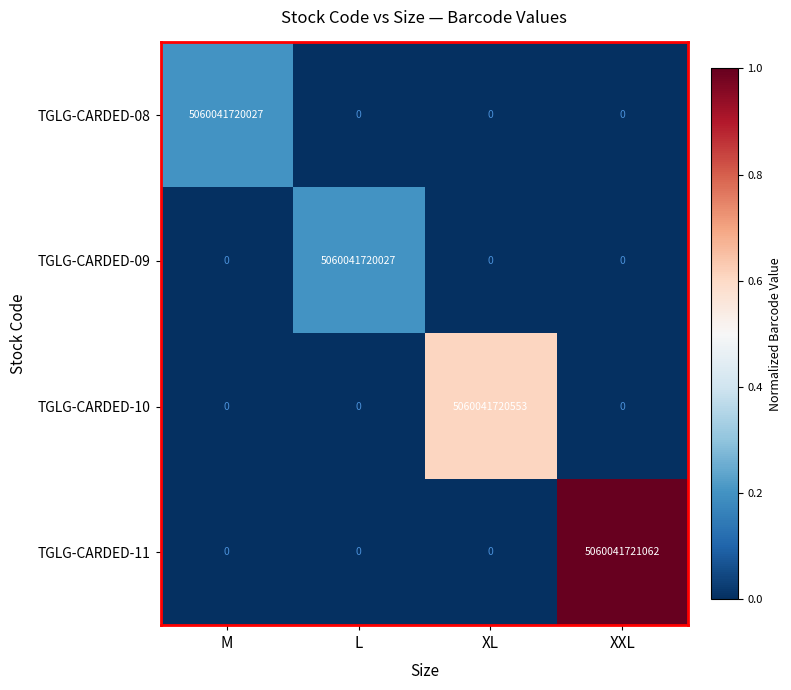

Which series has the largest range (max minus min)?

TGLG-CARDED-11